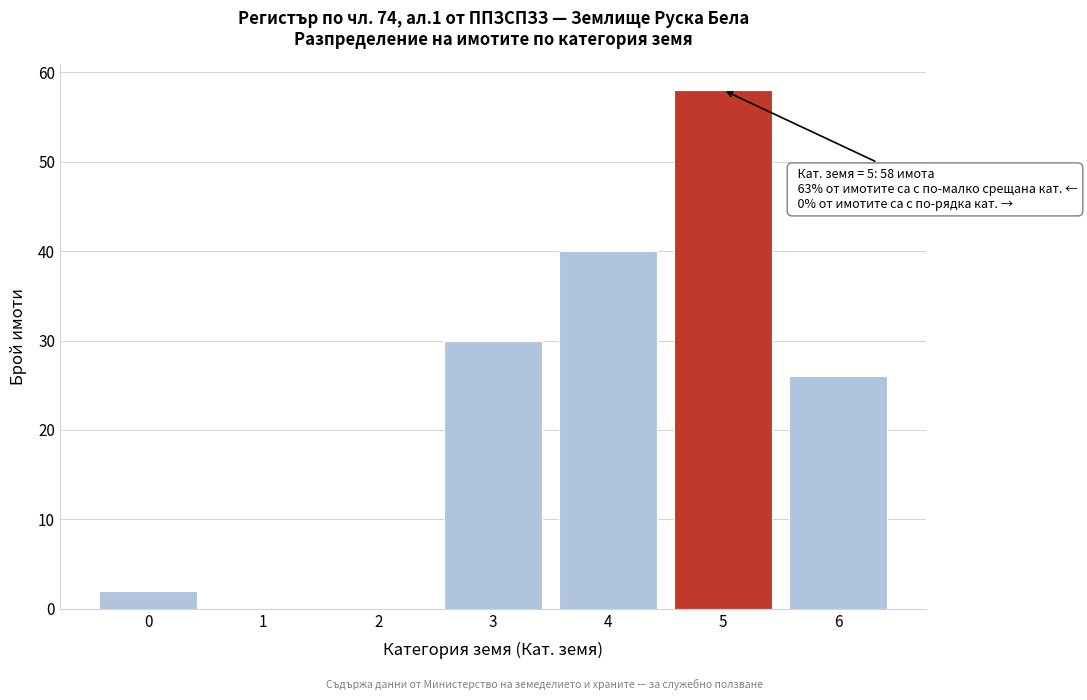

Reading right to left, transcribe all the data shown in this chart.

6=26	5=58	4=40	3=30	2=0	1=0	0=2